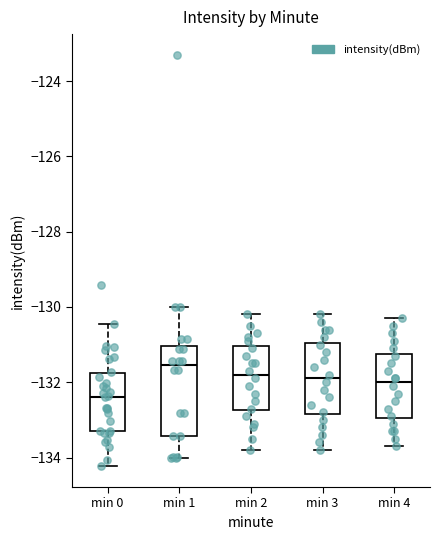

Which box is the tallest, from its lower edge to its upper edge?

min 1